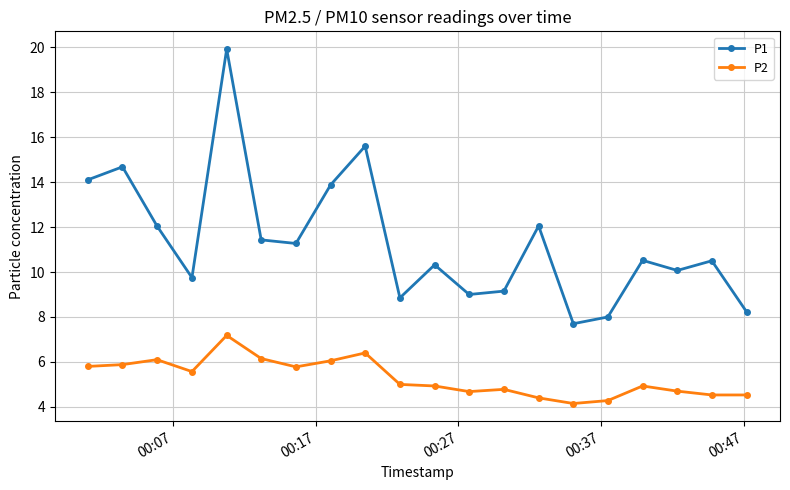

Which series has the widest spread of values?

P1